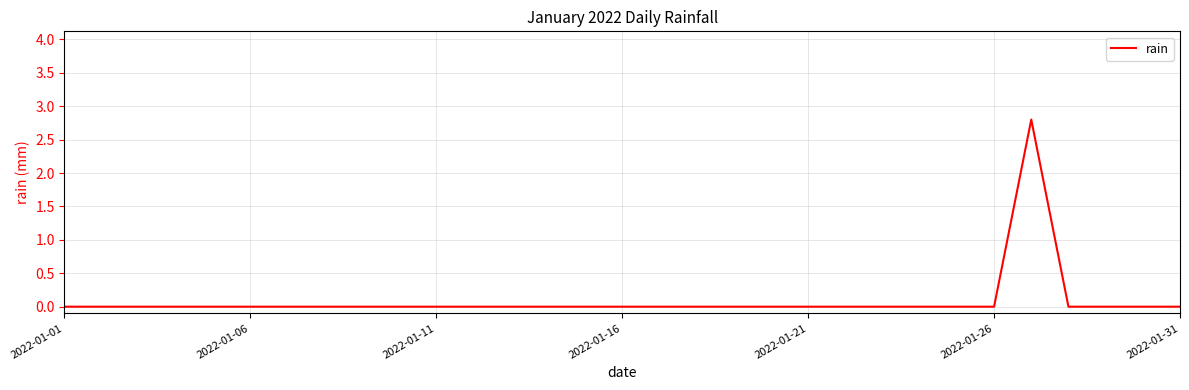

What is the maximum value shown in the chart?

2.8